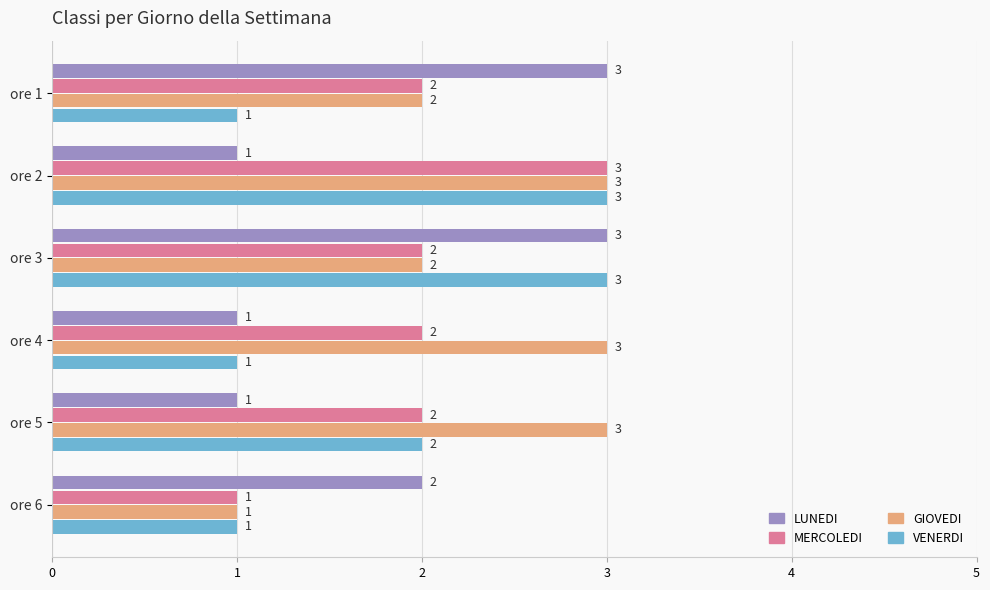

Count the GIOVEDI values in the range 2 to 3.

5